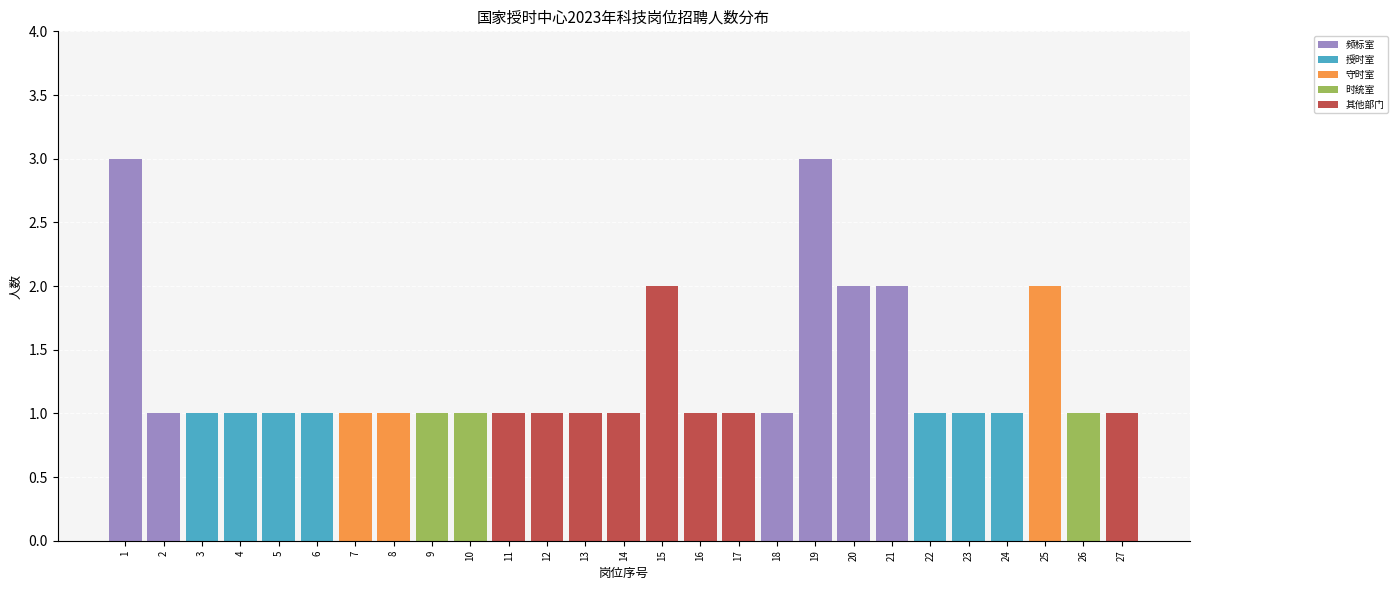

True or false: 频标室 has a value of 0 at 17.

True